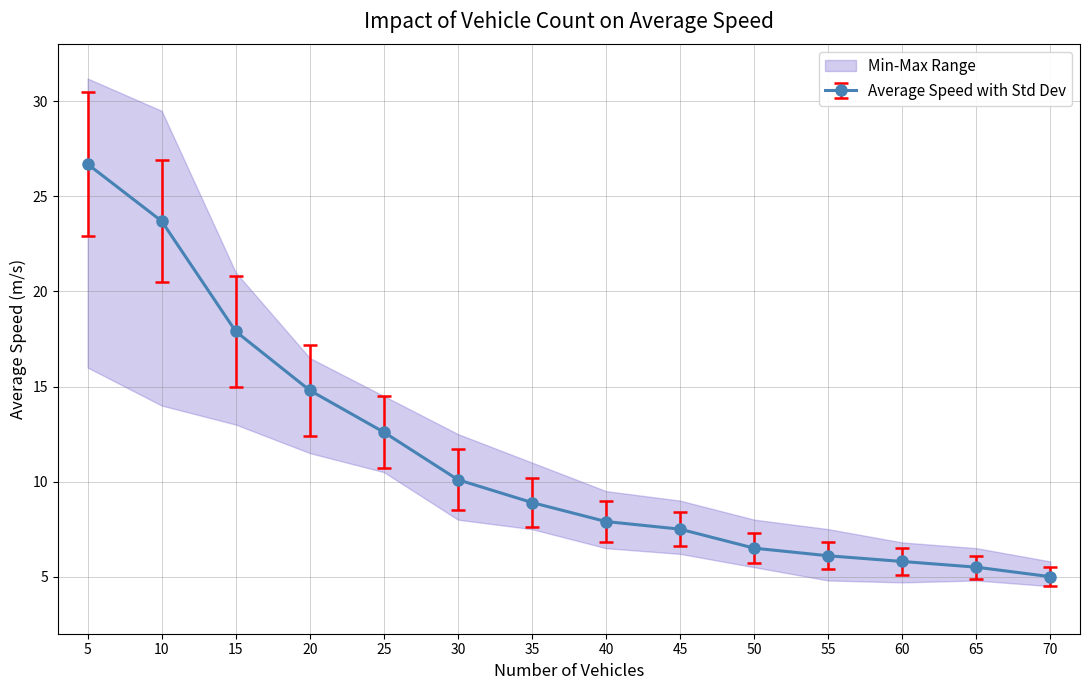

What is the value of the Average Speed with Std Dev point at the 14th from the left?

5.0